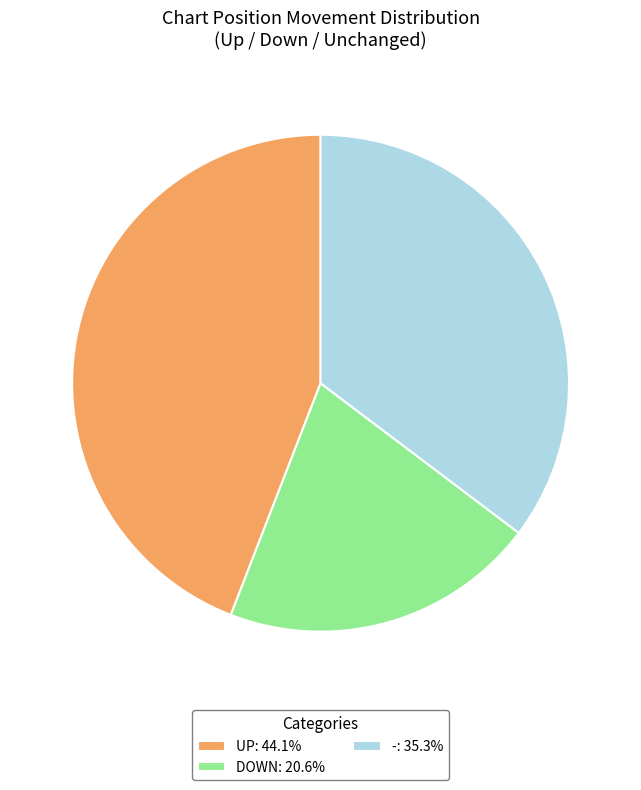

How many slices are in this pie chart?

3